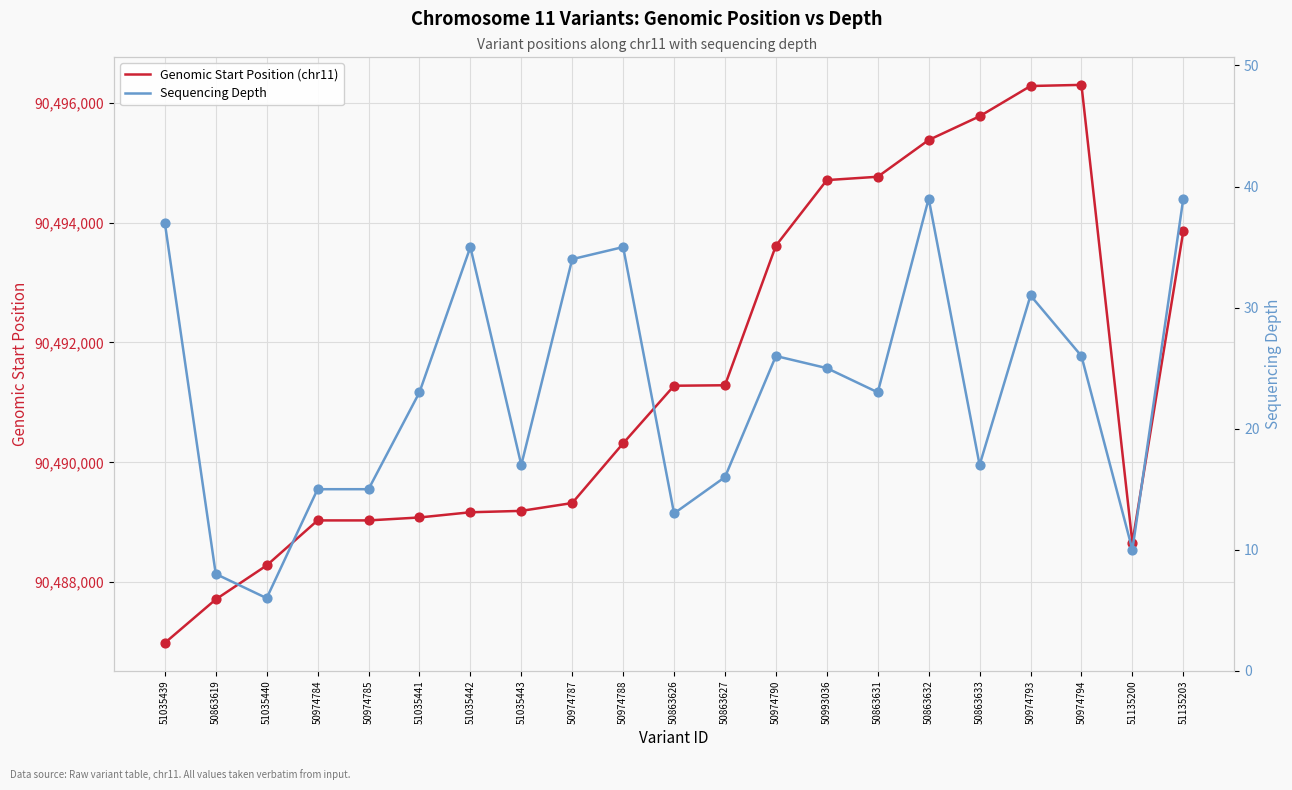

What are all the series names shown in the legend?

Genomic Start Position (chr11), Sequencing Depth